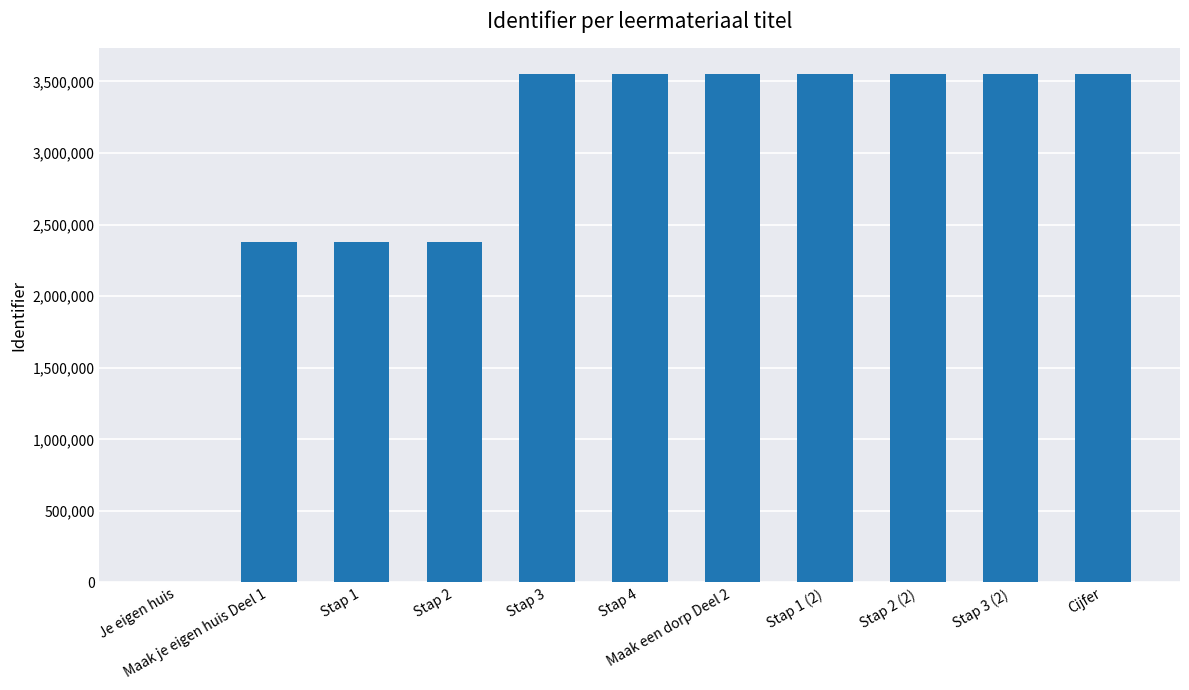

What is the sum of all values?

32006883